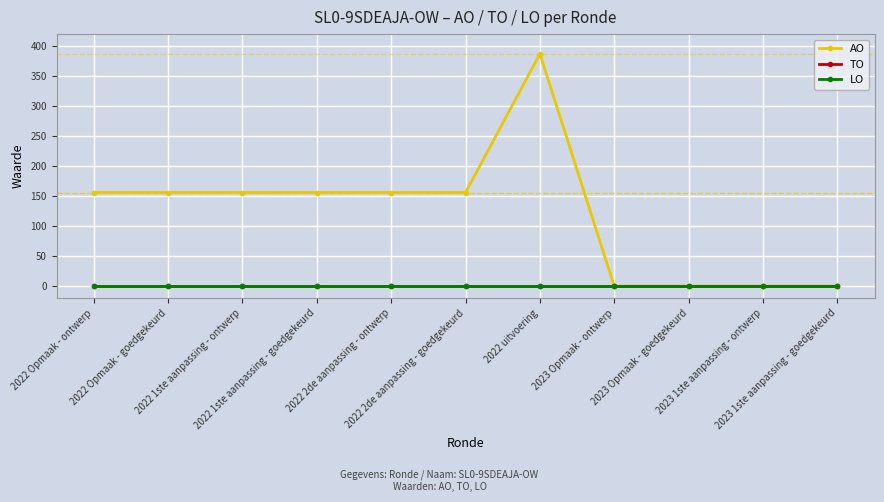

At 2022 uitvoering, list the series in order from smallest to largest.

TO, LO, AO